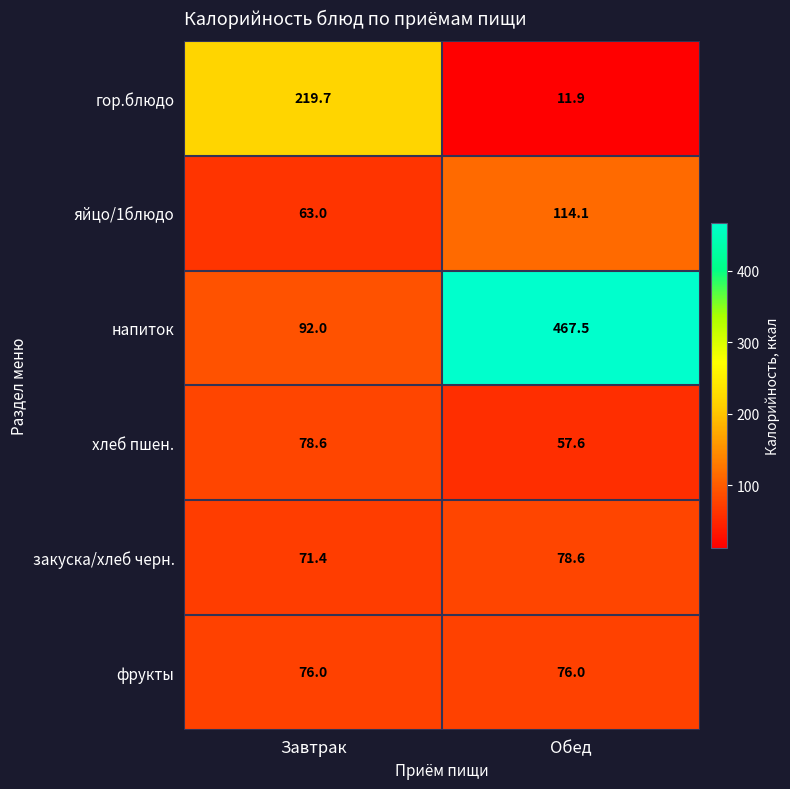

What is the sum of all фрукты values?

152.0